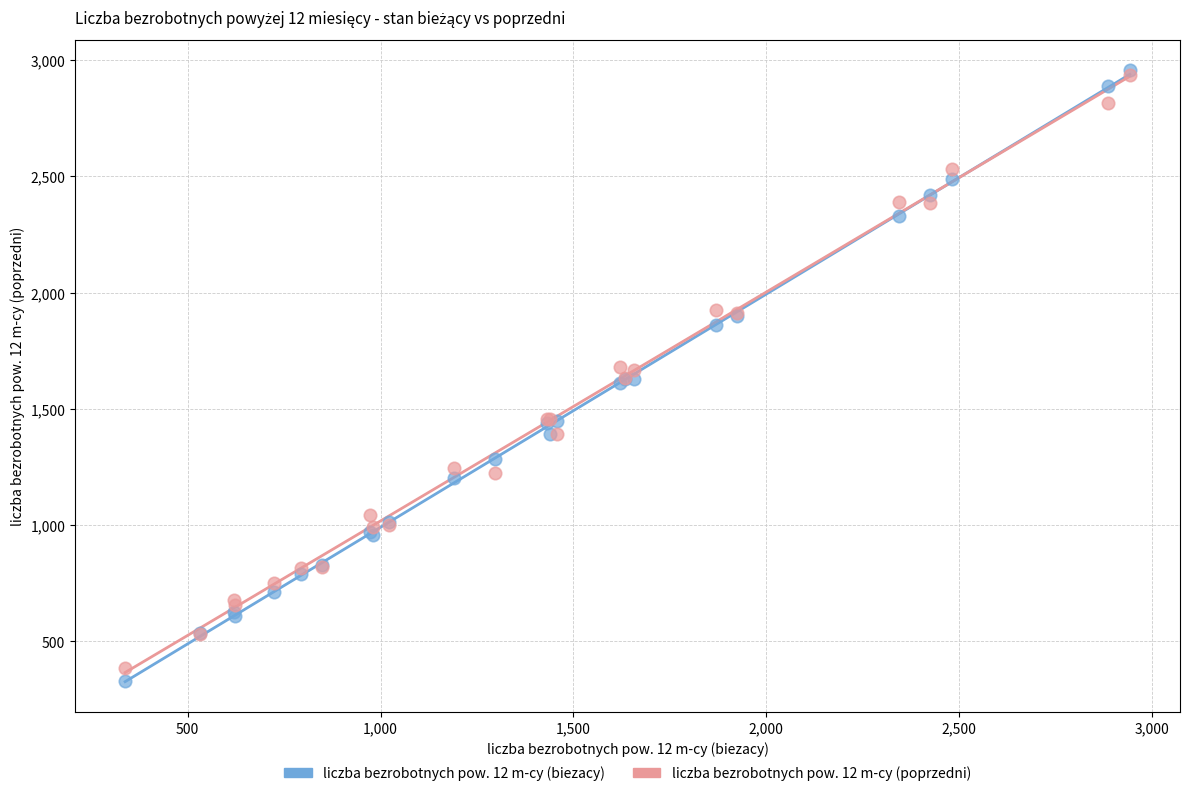

Which series reaches the minimum Y coordinate?

liczba bezrobotnych pow. 12 m-cy (biezacy)